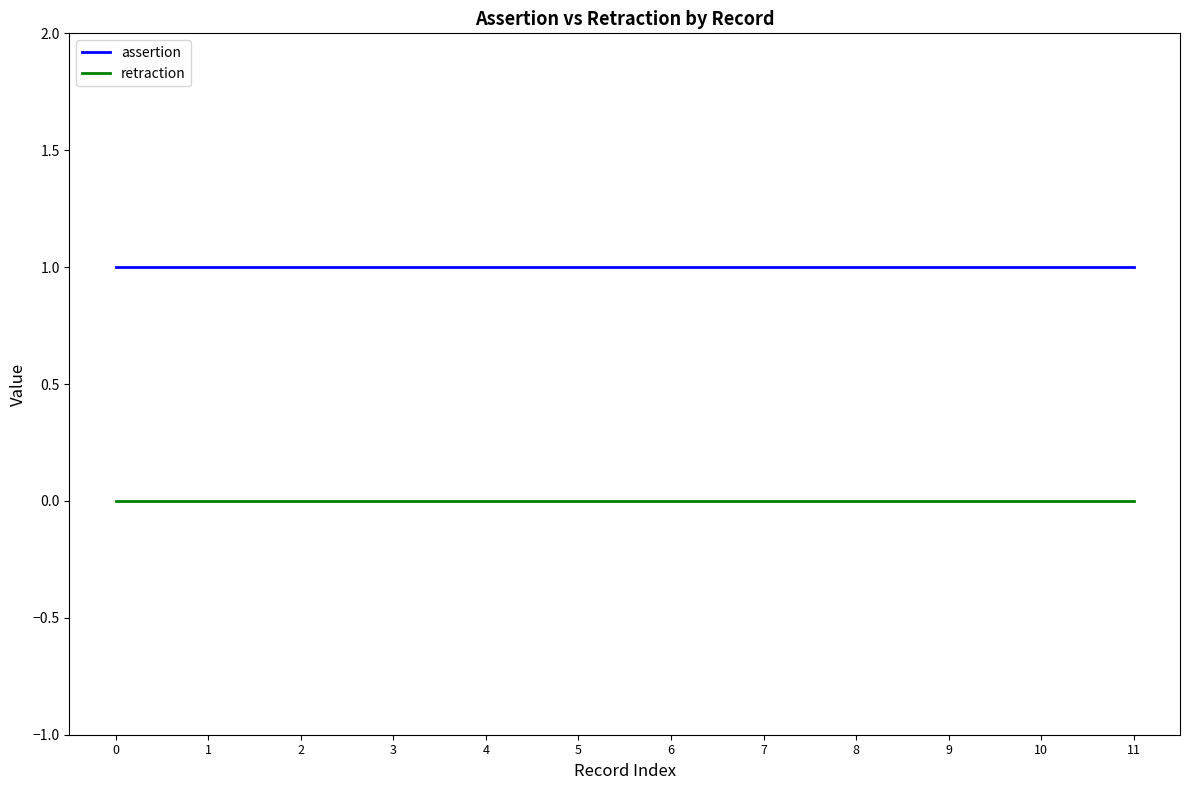

True or false: retraction and assertion cross at least once.

False